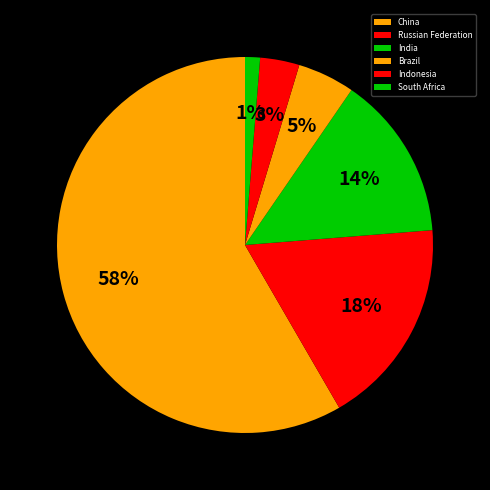

How much of the chart is everything except Brazil?

95.1%